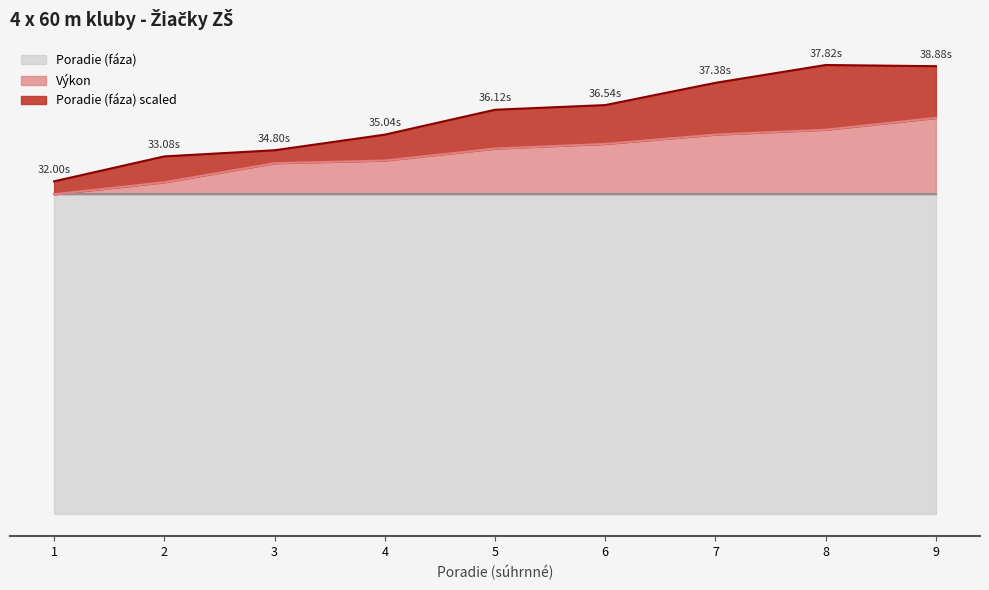

What is the ratio of the value at 7 to the value at 9?

1.0